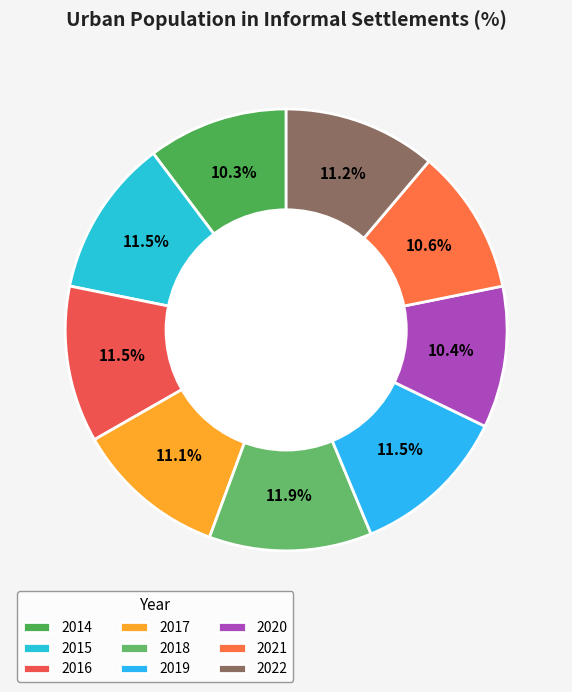

Does 2015 account for over 50% of the chart?

No